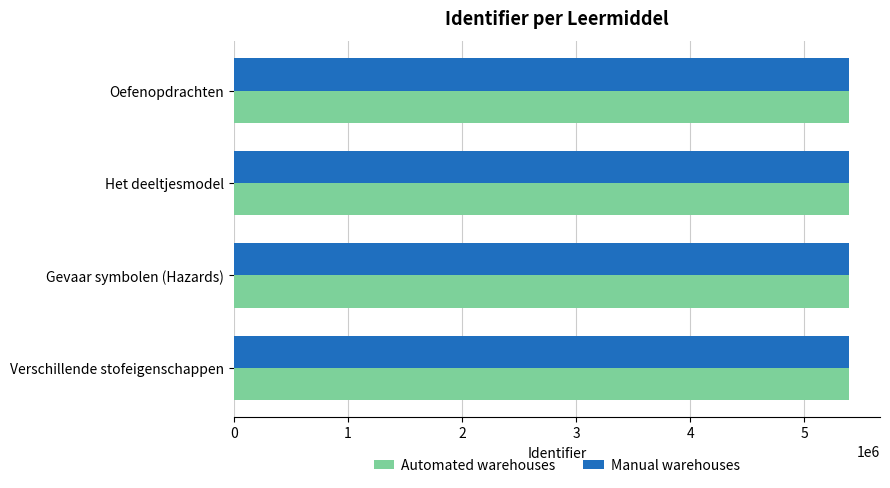

The Manual warehouses series shows 5388658 at Oefenopdrachten. True or false?

True